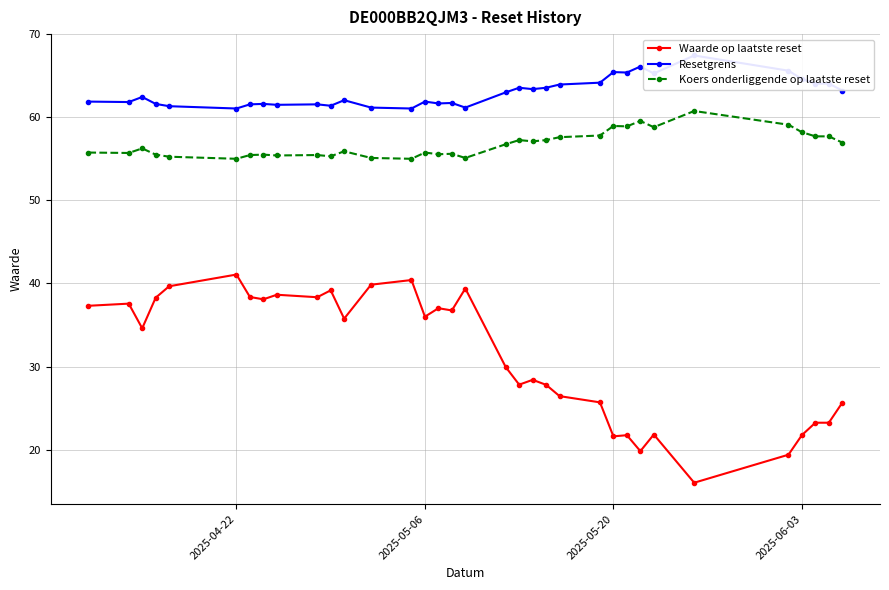

True or false: Koers onderliggende op laatste reset and Resetgrens cross at least once.

False